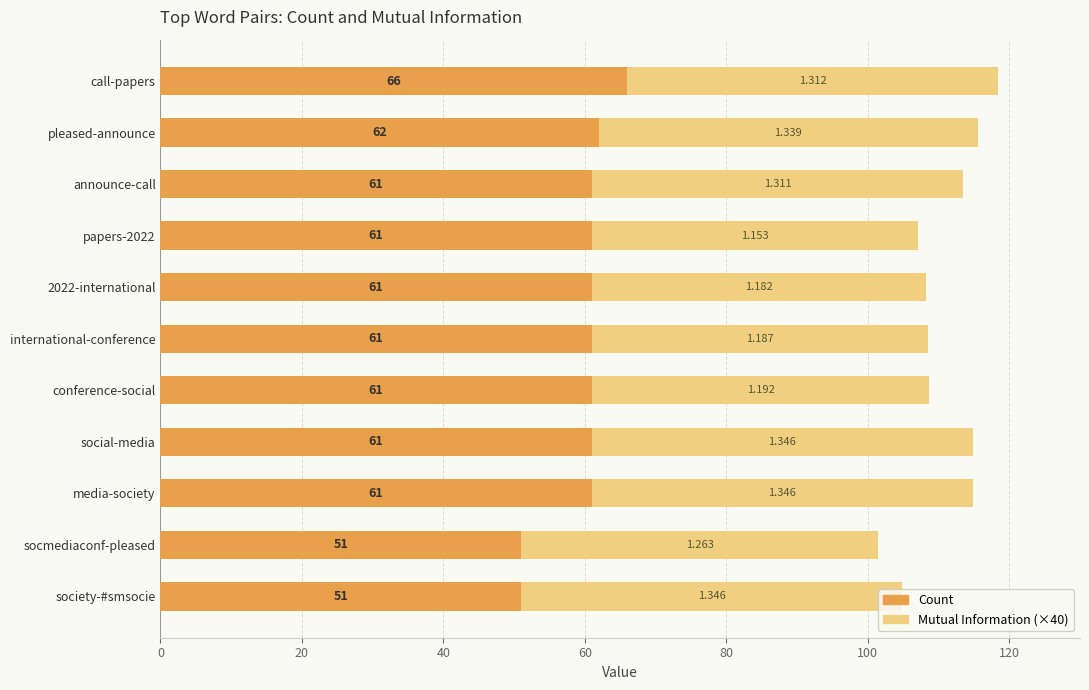

At which label does Count reach its peak?

call-papers